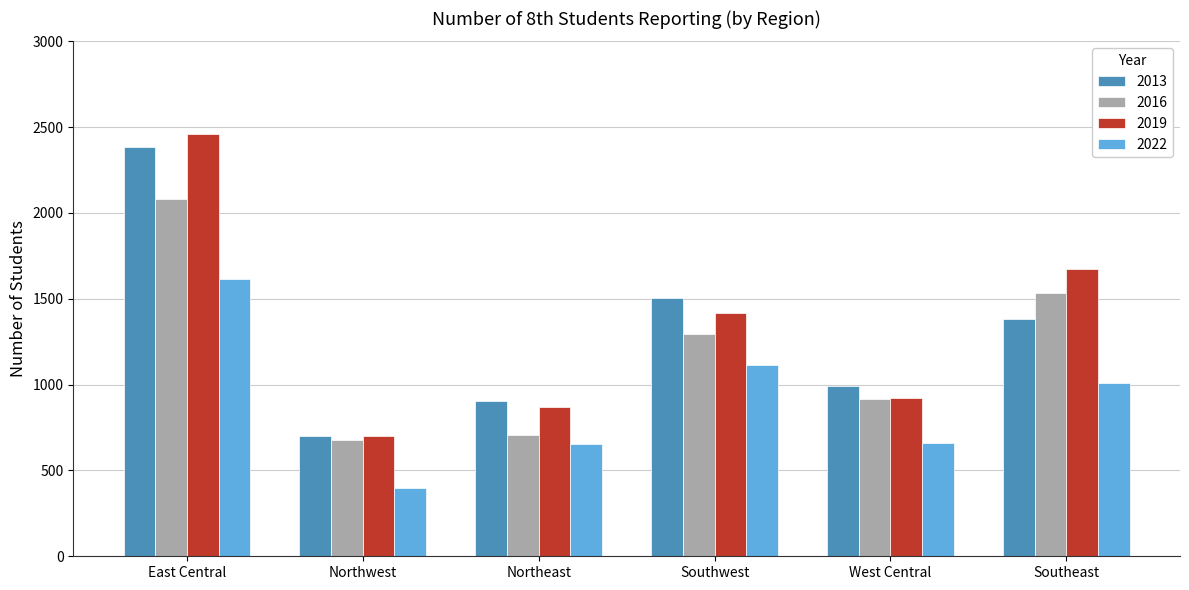

What is the value of the 2016 bar at the 3rd from the left?

707